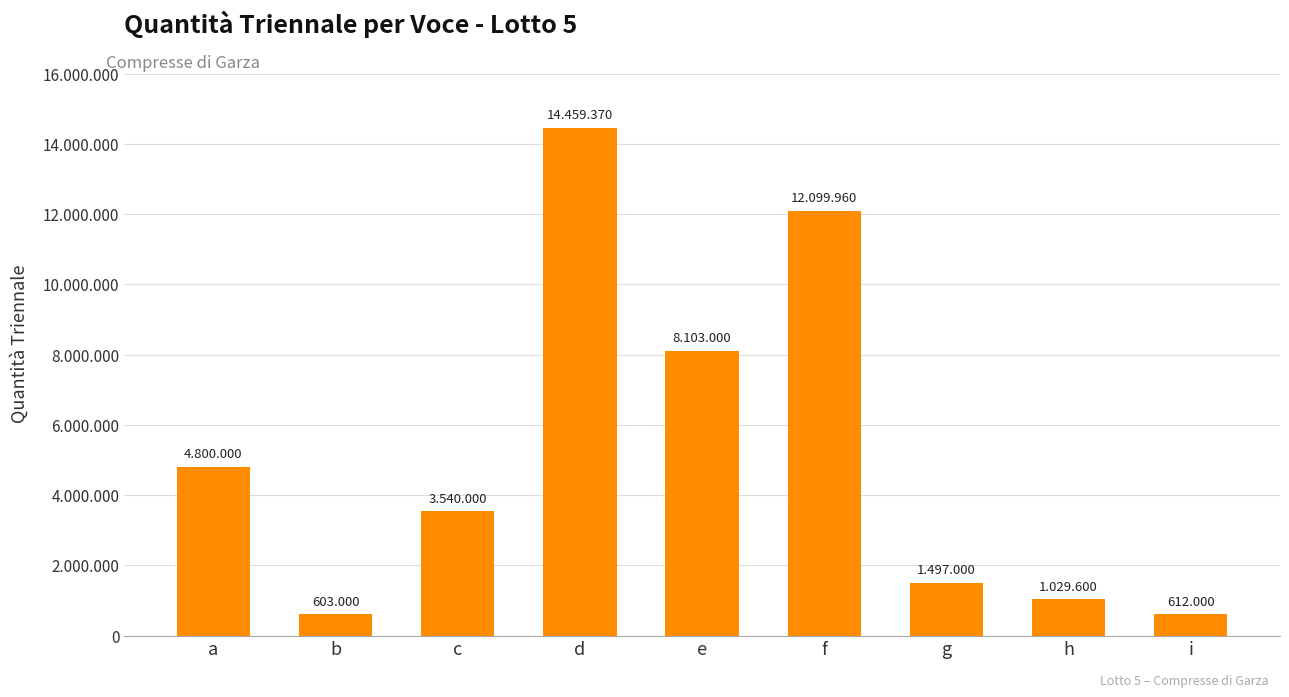

Where does the data first go above 3540000?

a